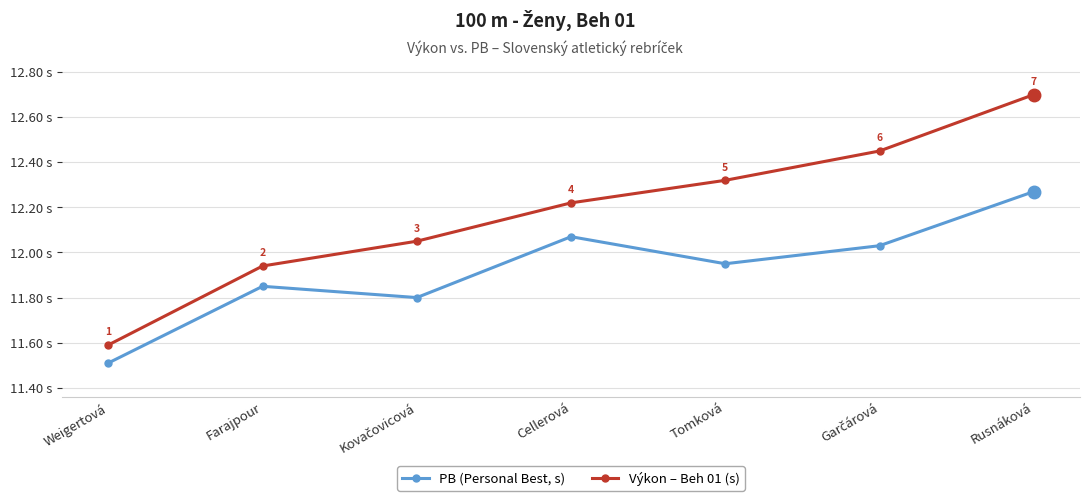

Is the value of PB (Personal Best, s) at Rusnáková greater than the value of Výkon – Beh 01 (s) at Rusnáková?

No